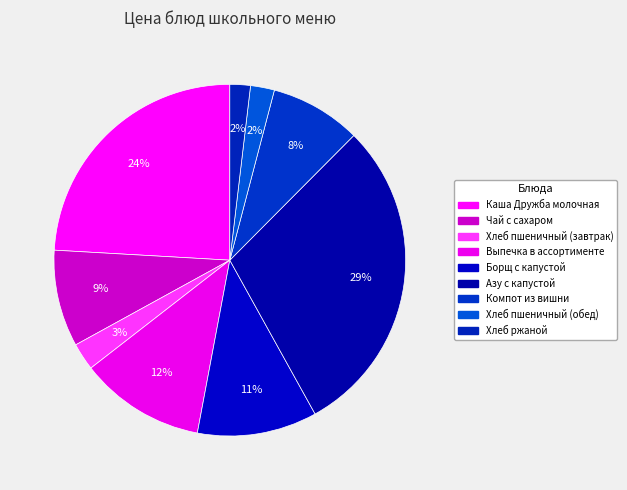

What percentage is the Выпечка в ассортименте slice, to the nearest percent?

12%